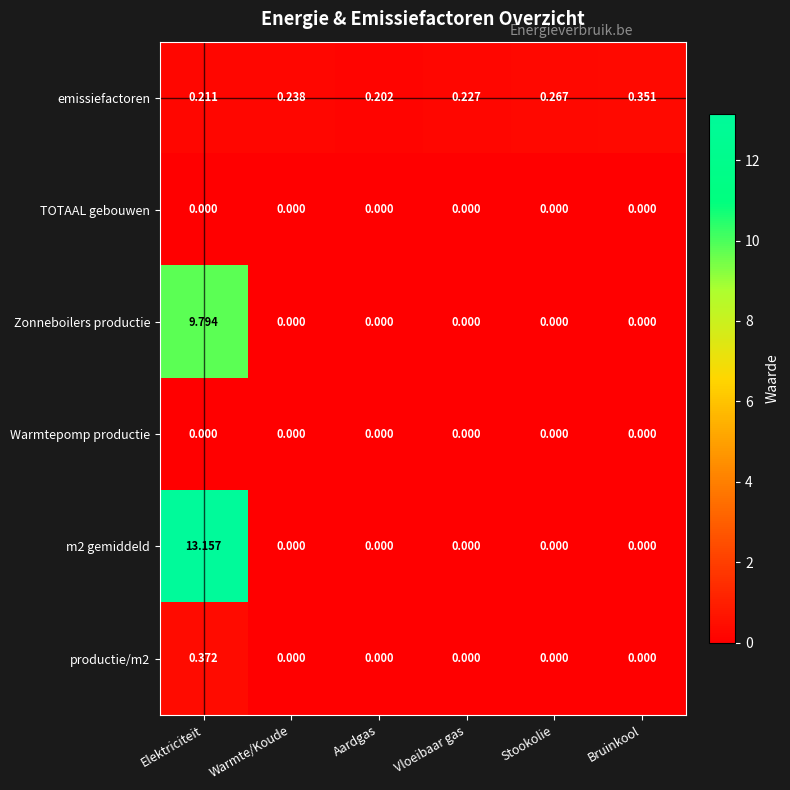

Is the value of emissiefactoren at Vloeibaar gas greater than the value of TOTAAL gebouwen at Warmte/Koude?

Yes